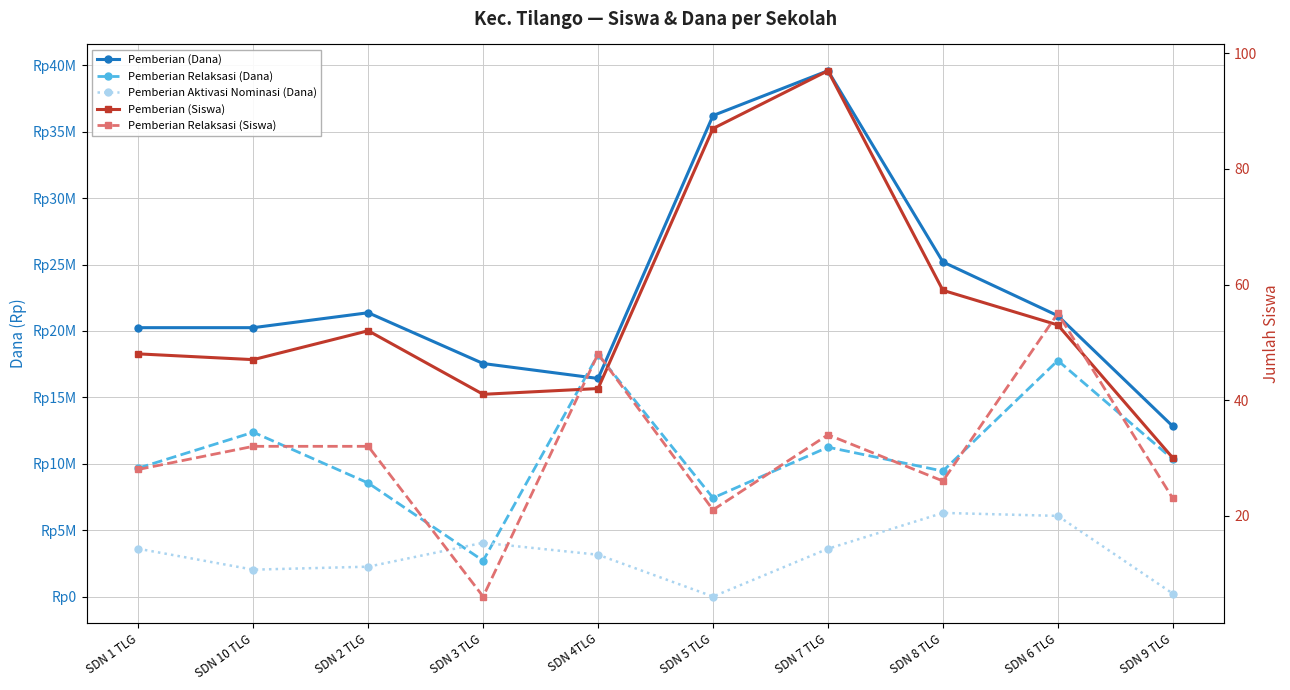

Which series has the largest range (max minus min)?

Pemberian (Dana)